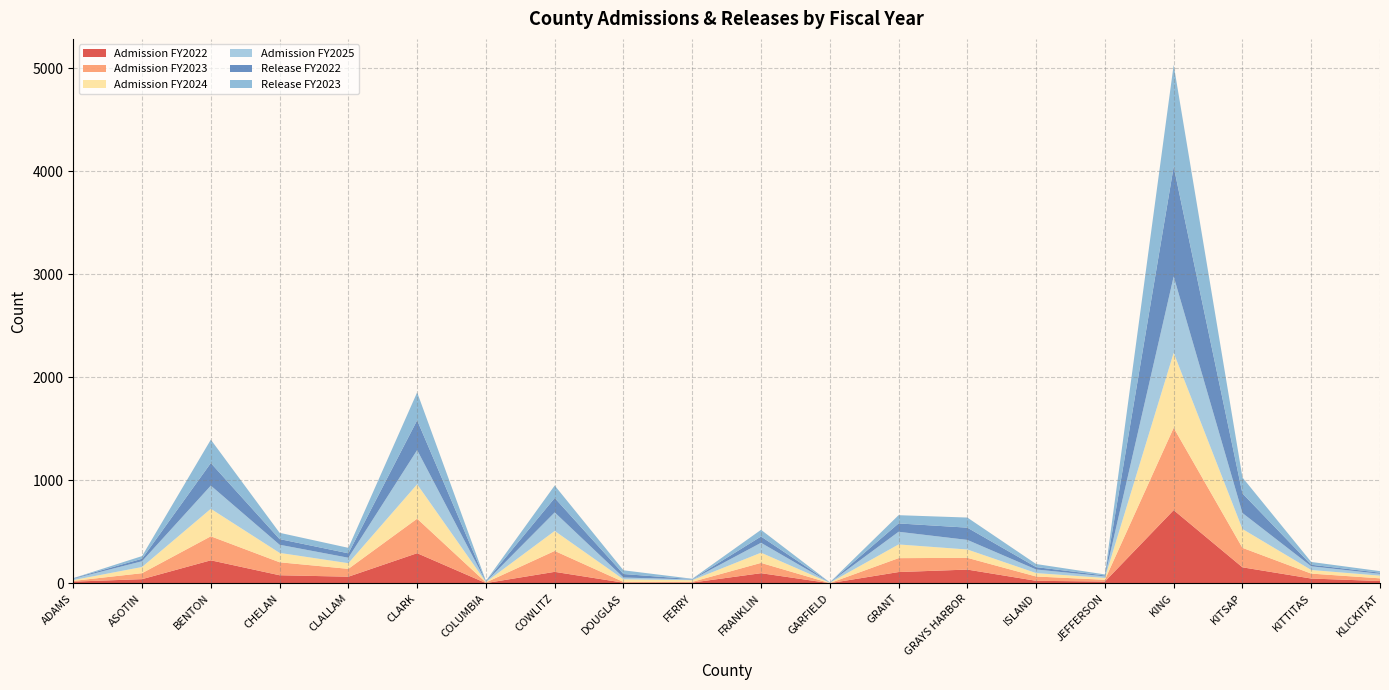

Reading right to left, what are all the values shown in this chart?

Admission FY2022: 22	46	155	710	17	24	133	109	1	98	7	6	111	2	292	64	78	223	40	16
Admission FY2023: 26	48	189	799	17	42	114	135	1	100	7	7	203	6	335	76	126	233	58	7
Admission FY2024: 26	35	183	728	18	33	81	133	3	99	16	25	194	4	334	55	91	267	60	8
Admission FY2025: 18	36	155	741	15	35	93	123	2	96	7	18	180	4	332	53	79	225	56	13
Release FY2022: 11	15	190	1065	9	23	119	81	1	61	3	34	140	3	289	43	55	219	24	5
Release FY2023: 15	27	155	989	10	30	98	80	1	65	4	36	121	4	271	53	61	227	26	1